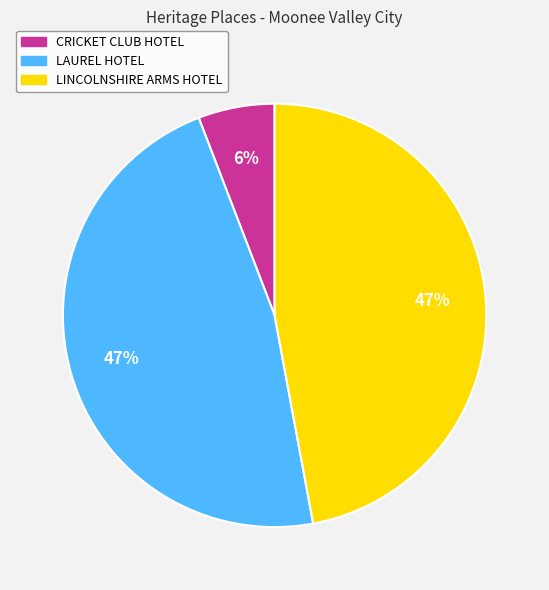

Which has a higher value, LAUREL HOTEL or CRICKET CLUB HOTEL?

LAUREL HOTEL